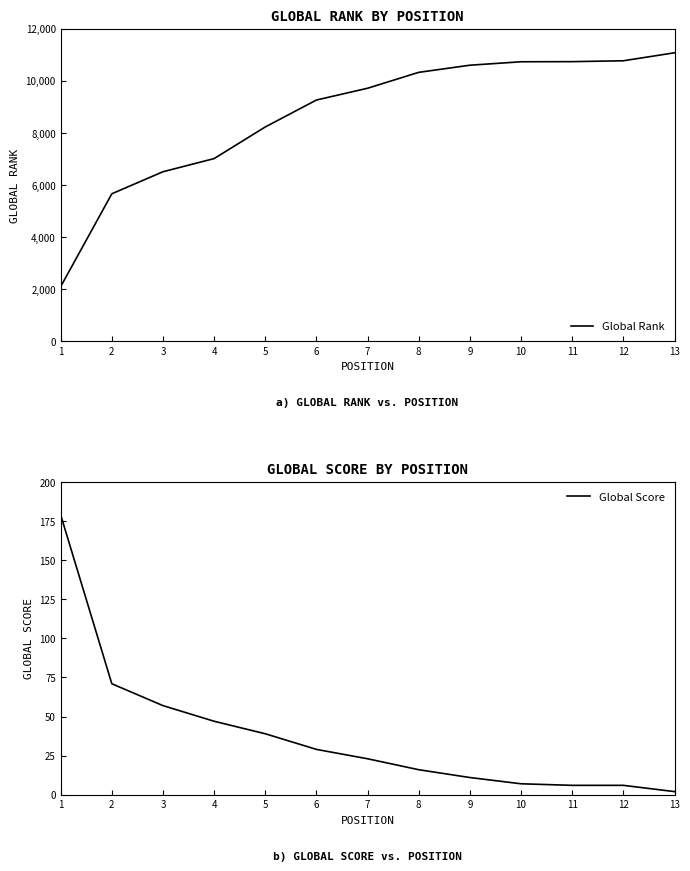

At which label does Global Score first exceed 23?

1